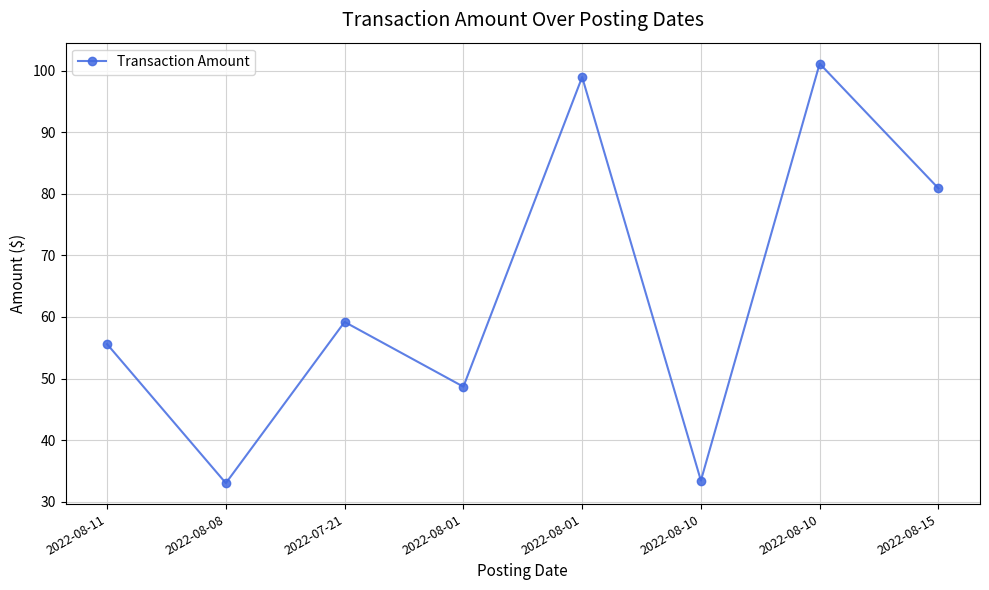

How many lines are shown in the chart?

1